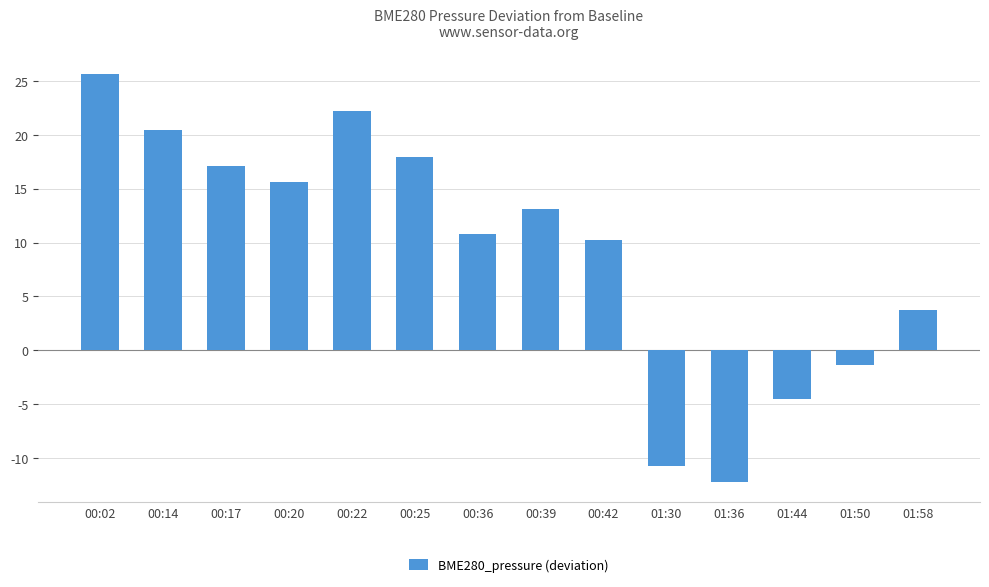

What is the value of the 4th bar from the left?

15.6